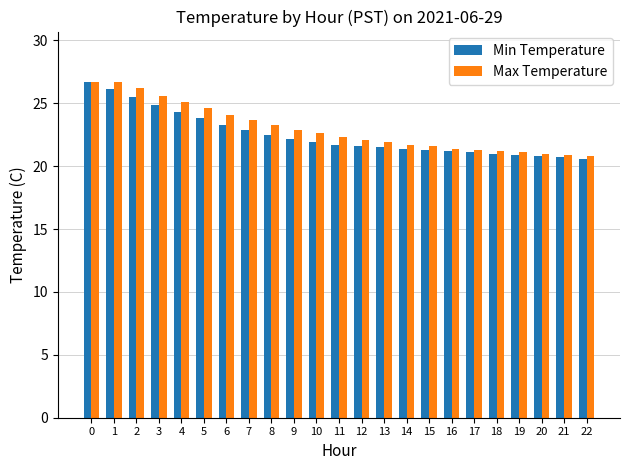

True or false: Min Temperature has a value of 10.0 at 17.

False